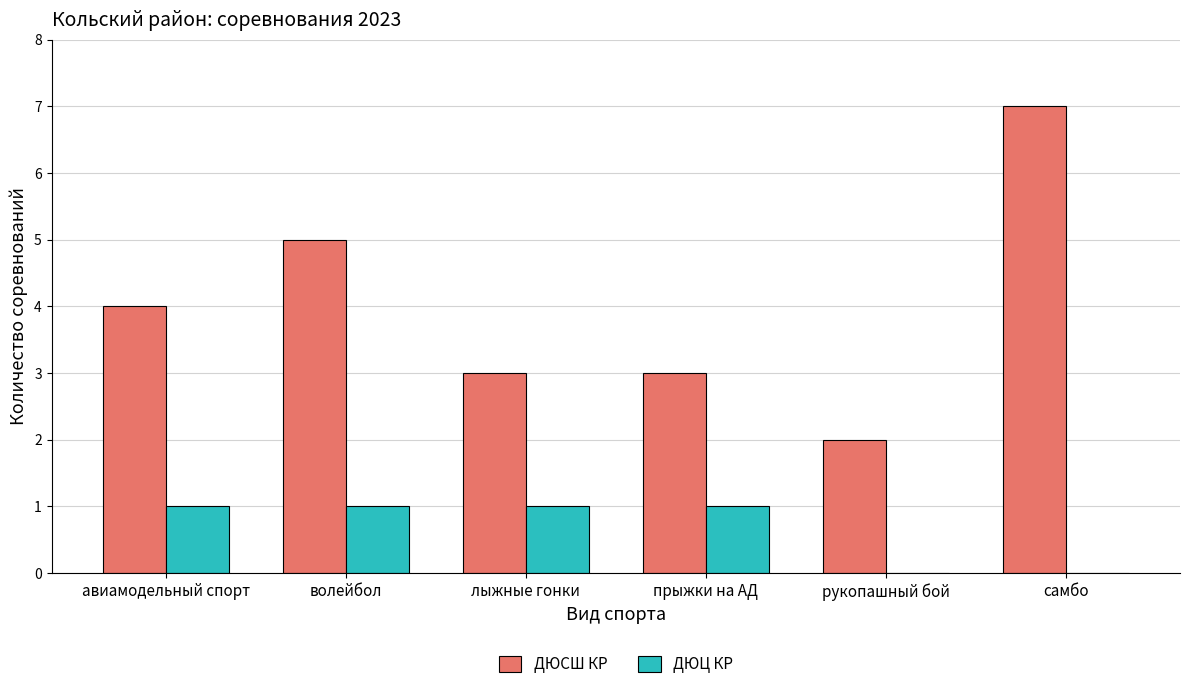

Reading right to left, list all the values displayed in this chart.

ДЮСШ КР: самбо=7	рукопашный бой=2	прыжки на АД=3	лыжные гонки=3	волейбол=5	авиамодельный спорт=4
ДЮЦ КР: самбо=0	рукопашный бой=0	прыжки на АД=1	лыжные гонки=1	волейбол=1	авиамодельный спорт=1